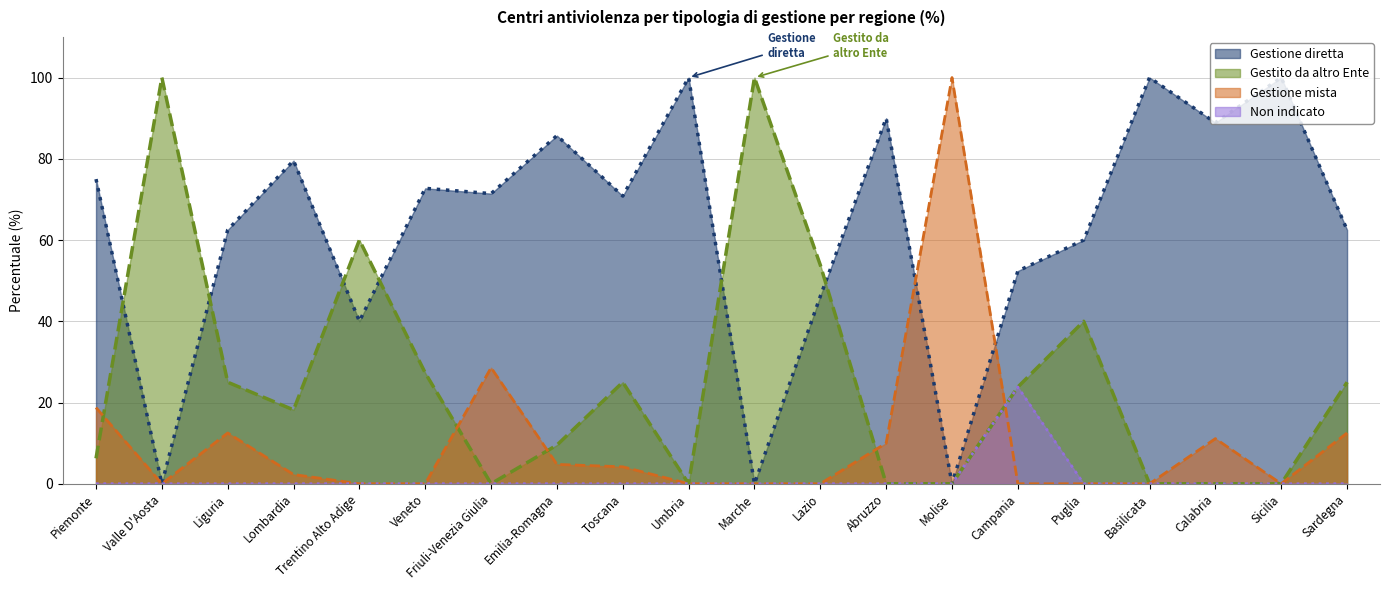

At which category does Gestito da altro Ente reach its first local peak?

Valle D'Aosta